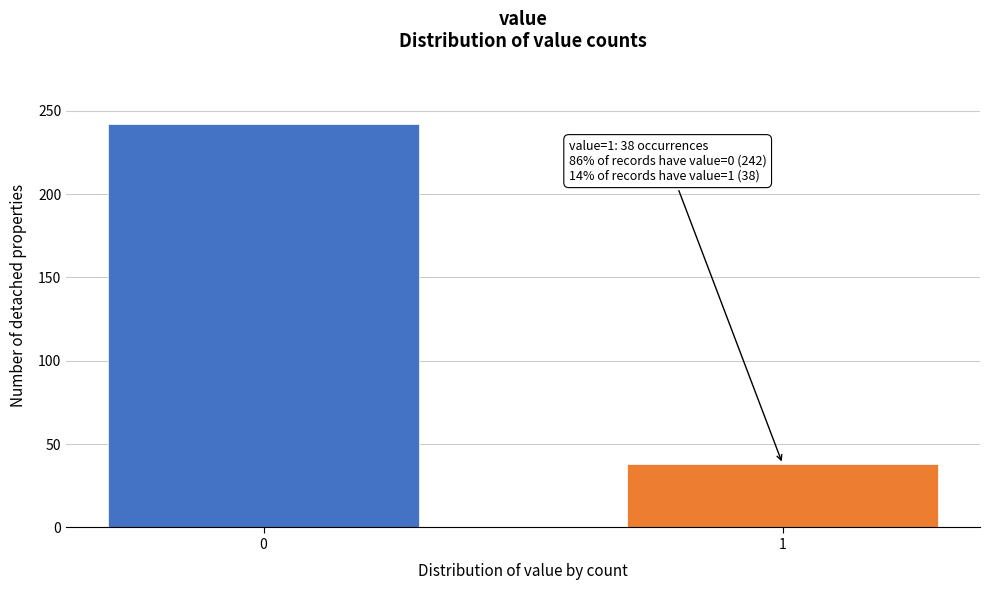

Reading left to right, what are all the values shown in this chart?

0=242	1=38